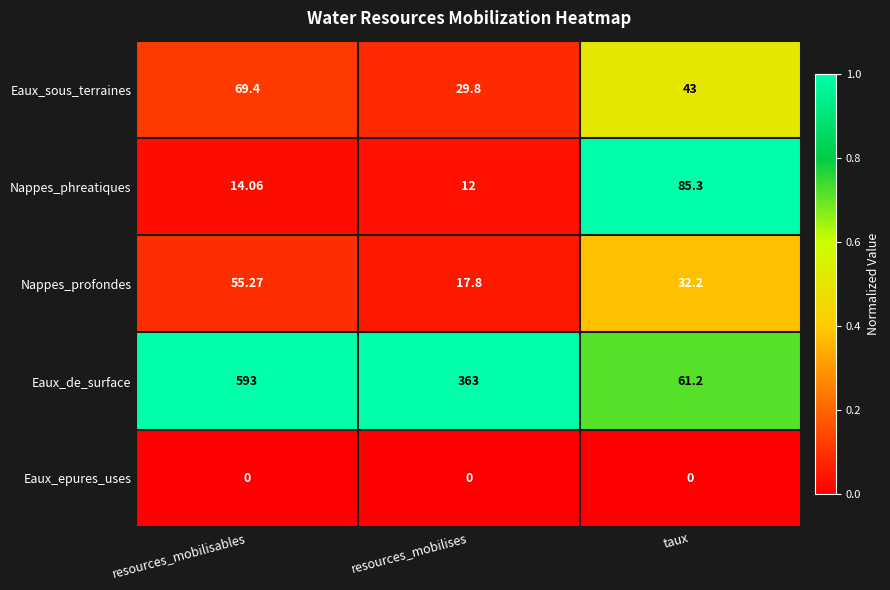

Which label corresponds to the largest value in the chart?

resources_mobilisables